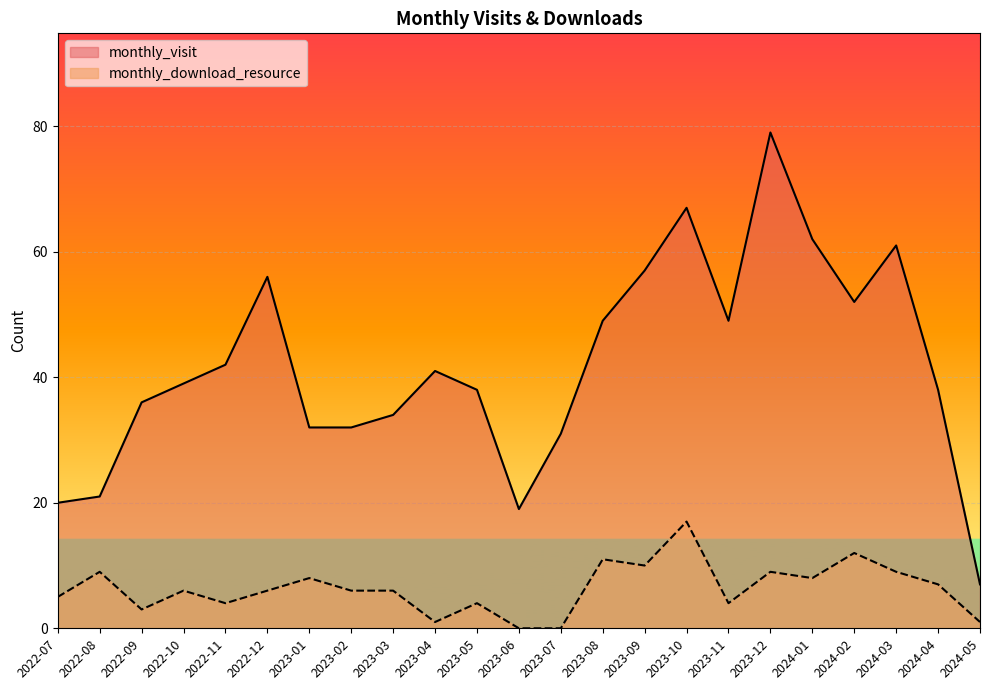

Does the chart display data point markers on the line(s)?

No